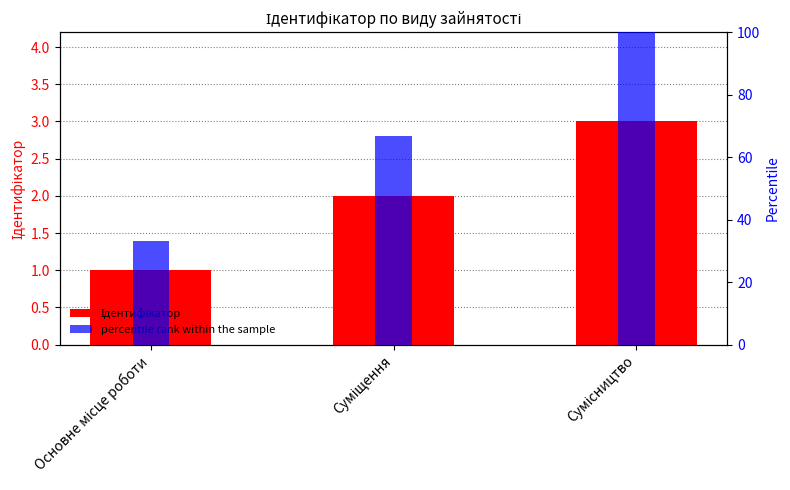

What is the total value across all series at Суміщення?

68.7